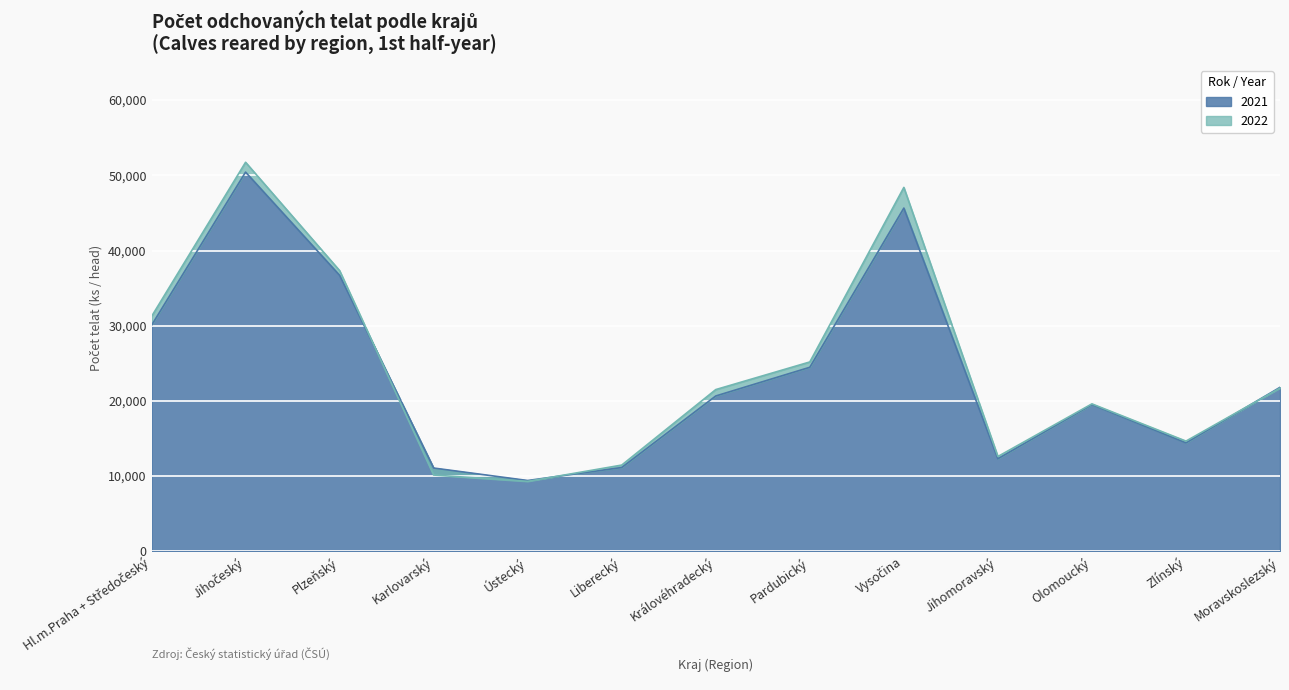

In 2021, how many points are higher than both neighbors (excluding endpoints)?

3